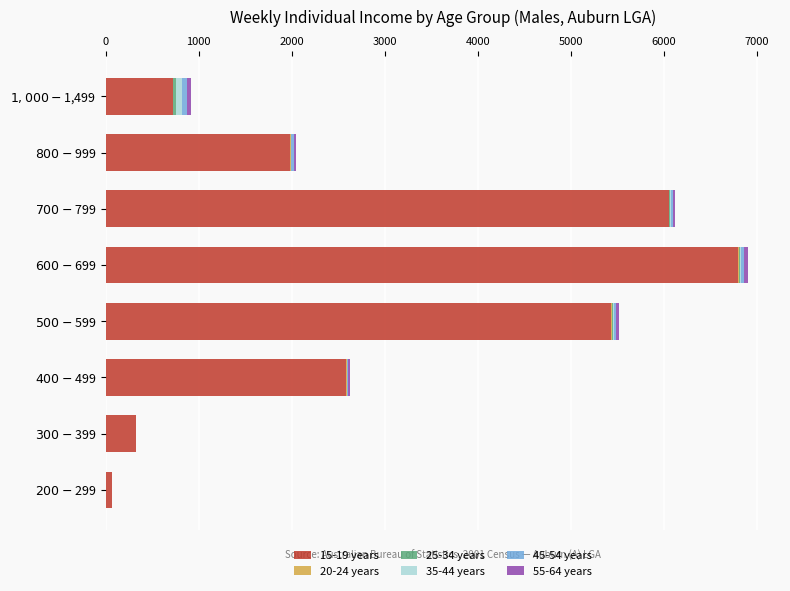

How many categories are shown in the chart?

8